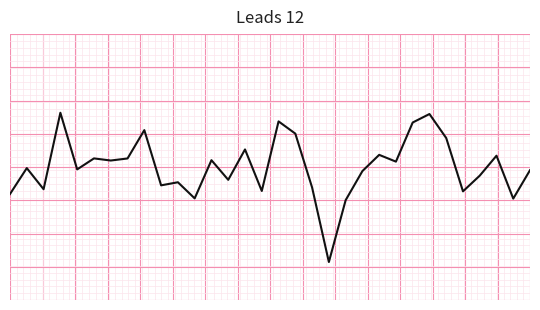

What is the value of the 3rd point from the left?

-1.2